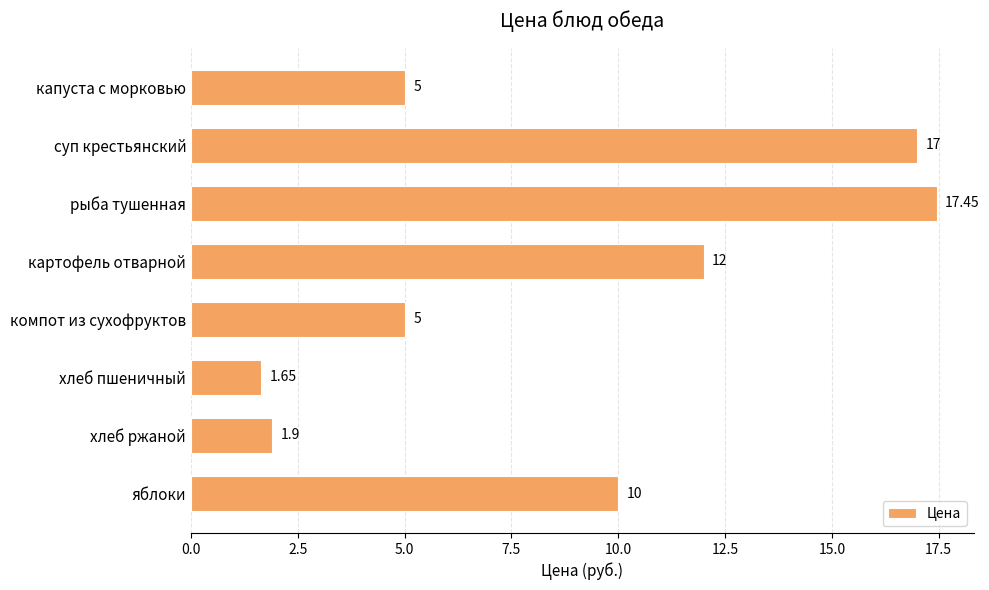

Where is the data nearest to the value 9?

яблоки